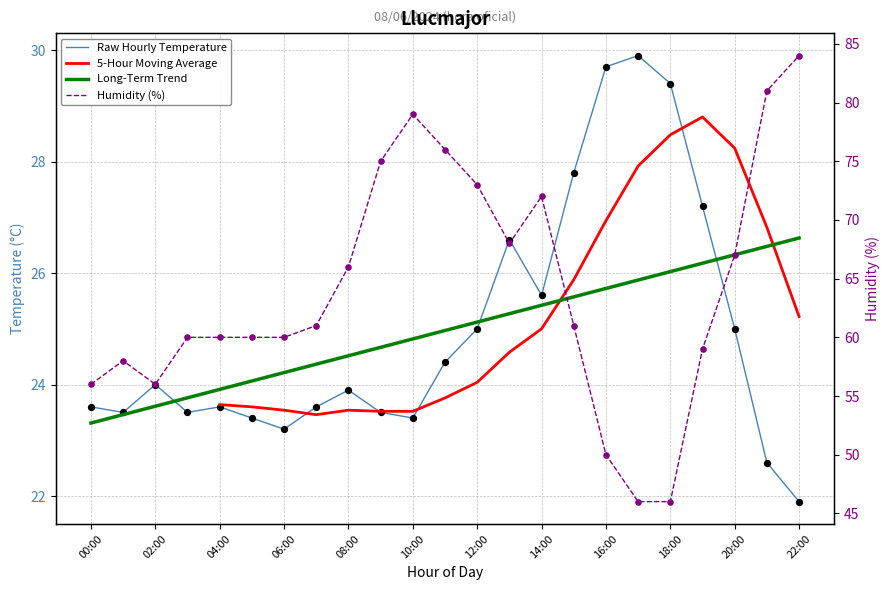

At which category is the sum across all series the highest?

22:00